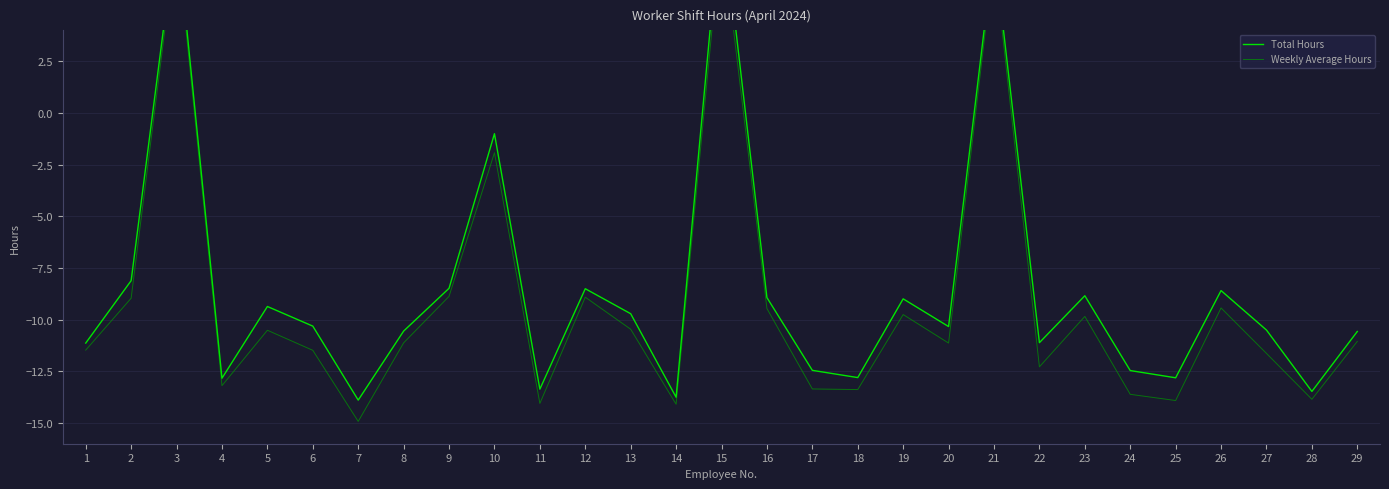

Is the value of Total Hours at 21 greater than the value of Weekly Average Hours at 20?

Yes